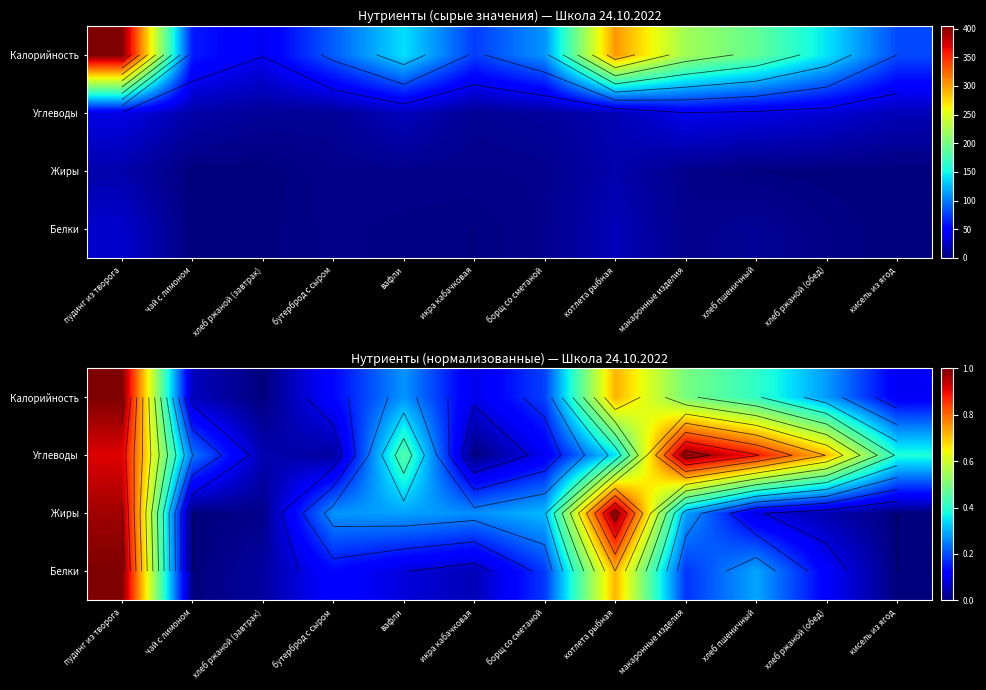

Is it true that Жиры equals 1.0 at пудинг из творога?

True